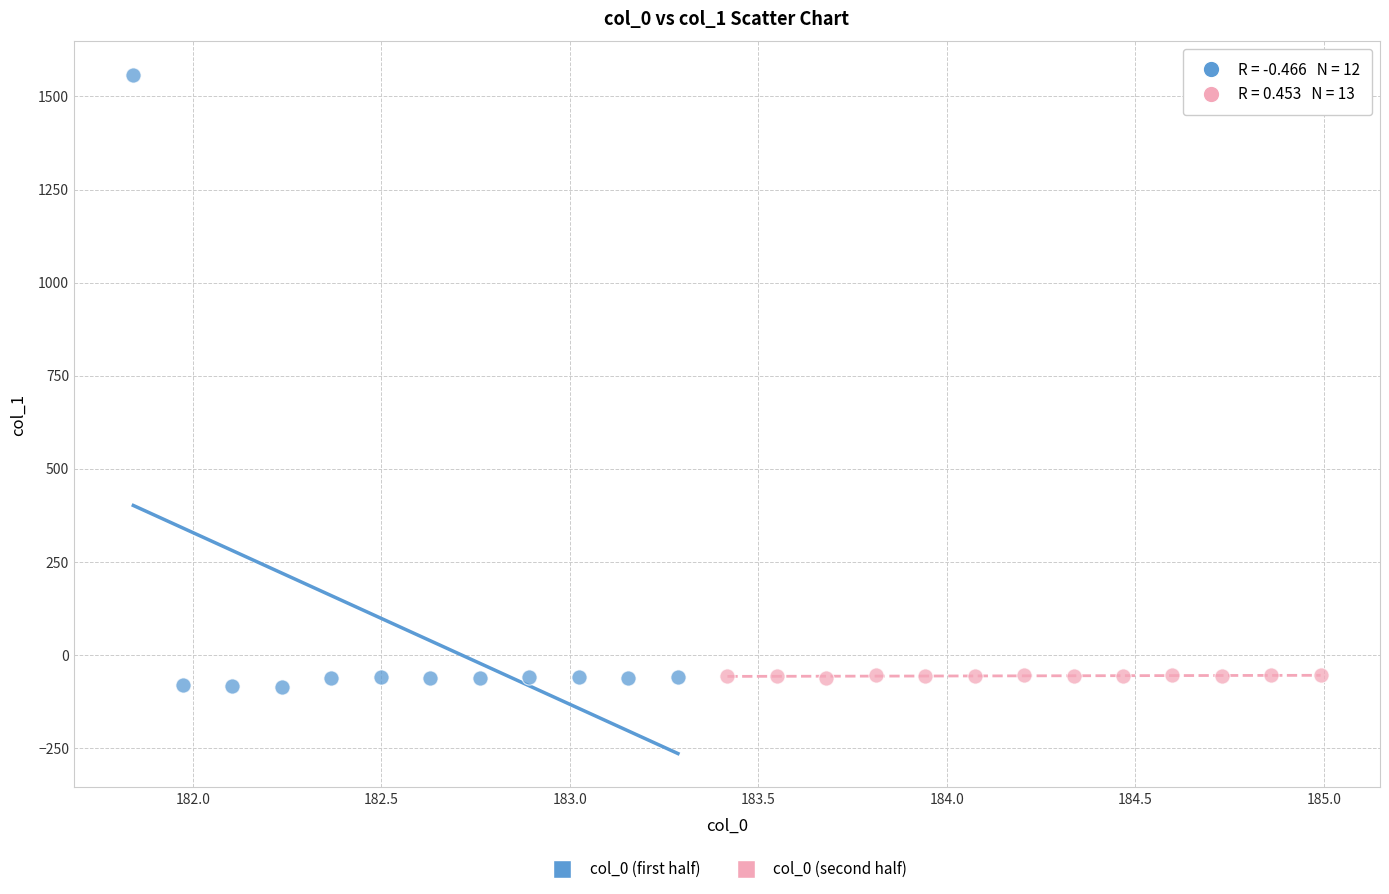

Which series has the largest Y range (max minus min)?

col_0 (first half)